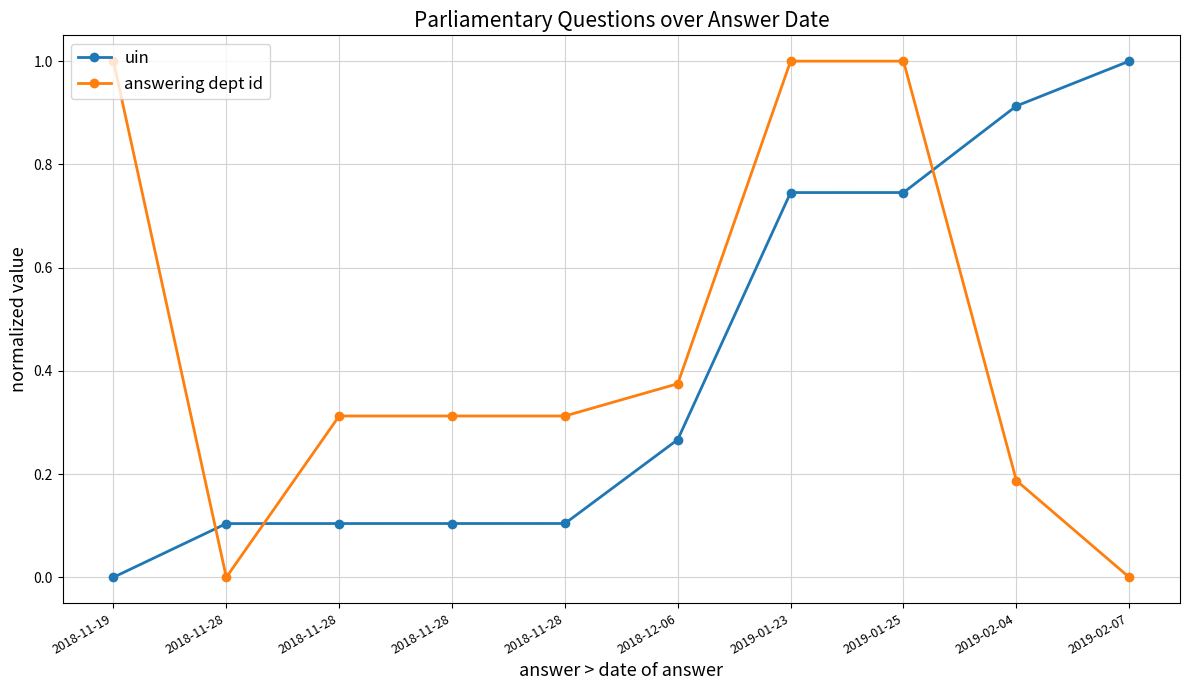

The value of answering dept id at 2018-11-28 is 0.3. True or false?

True